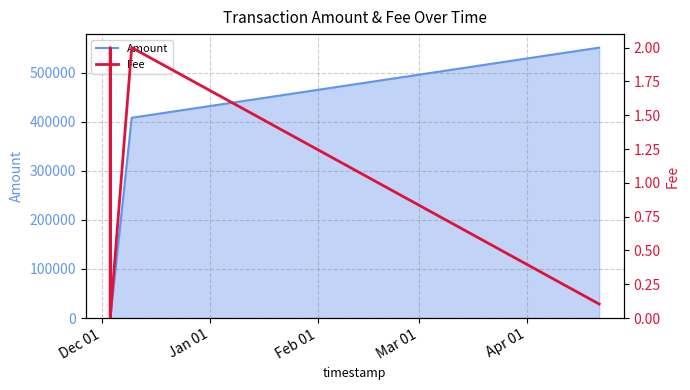

What are all the series names shown in the legend?

Amount, Fee